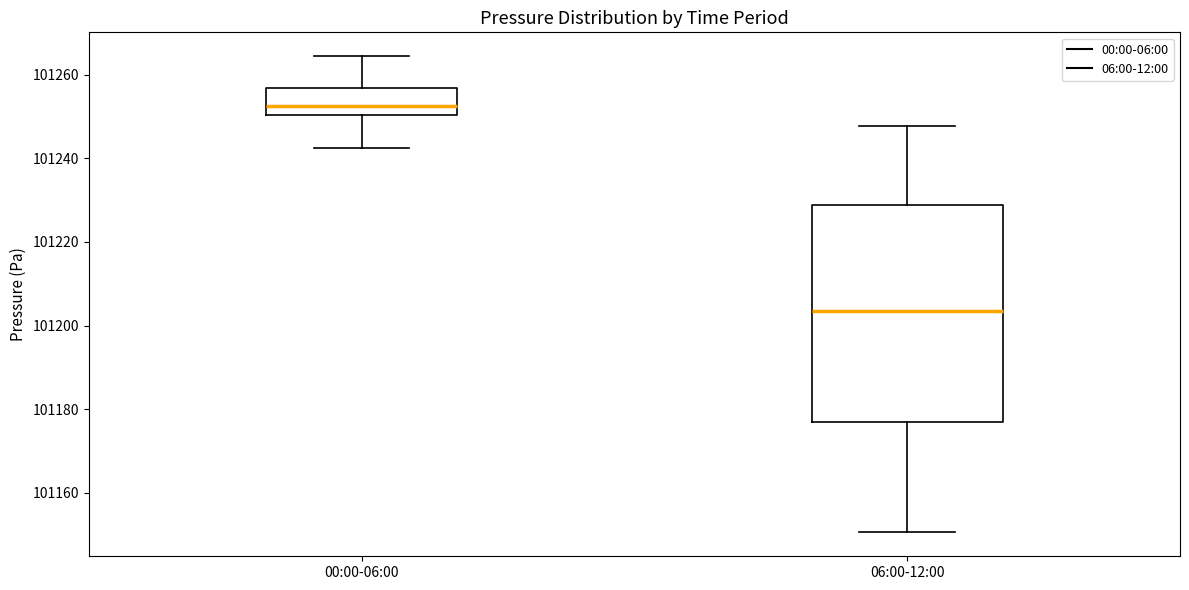

Where does the median line of the box for 06:00-12:00 sit on the y-axis? The values are not printed on the chart, so give them approximately, as read against the axis.

101204